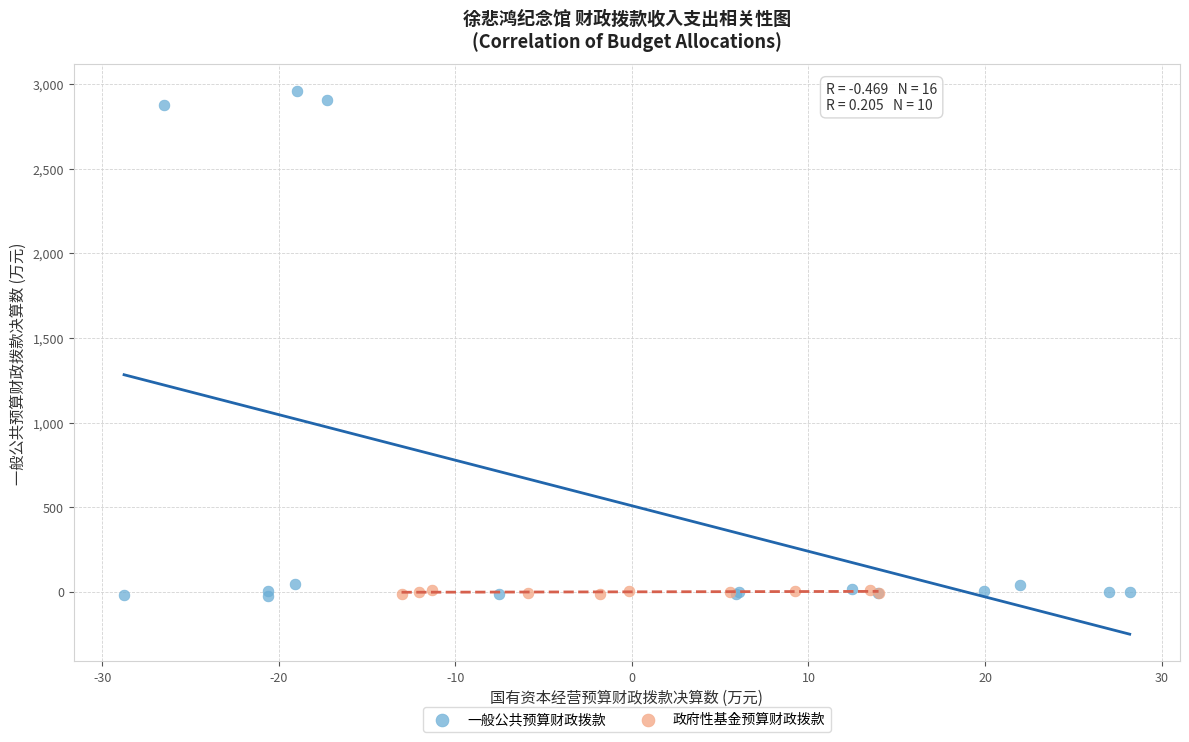

Which series contains the highest Y value?

一般公共预算财政拨款